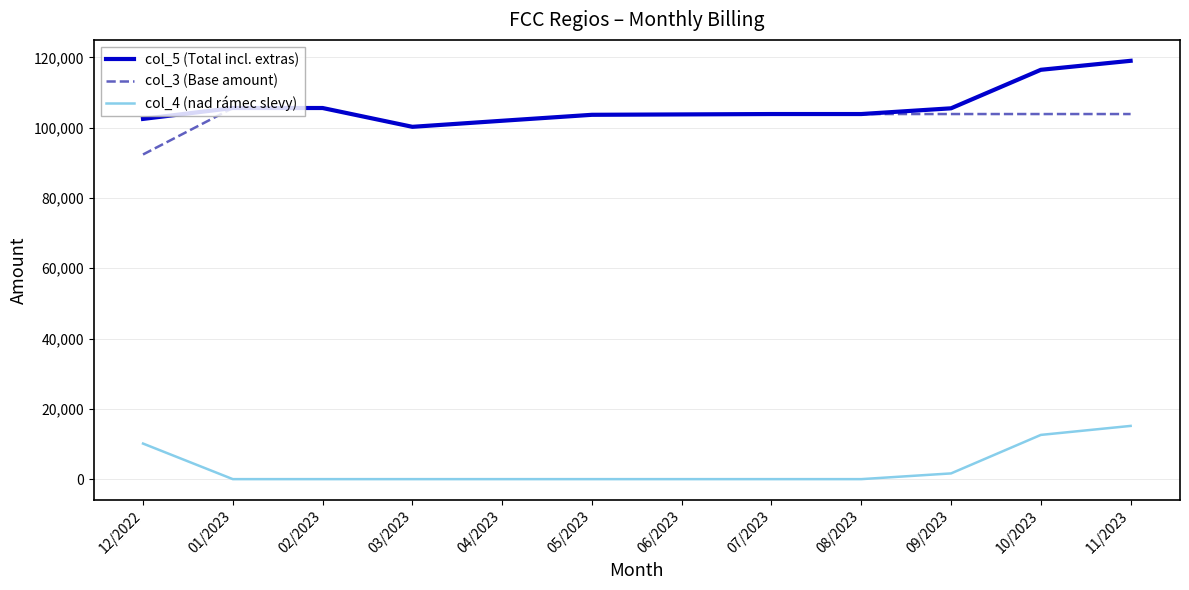

Which series has the largest range (max minus min)?

col_5 (Total incl. extras)